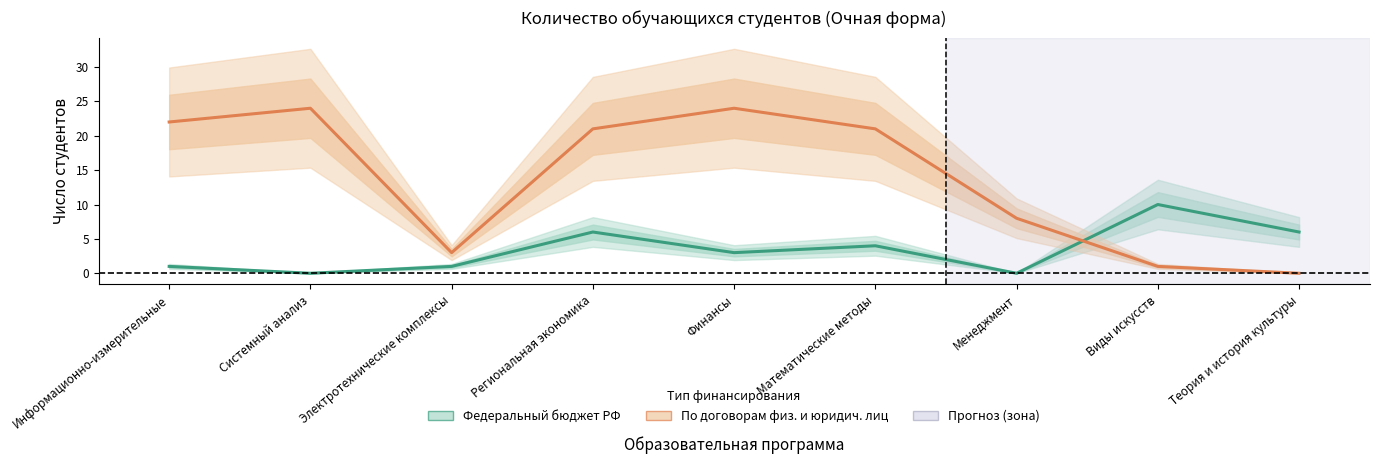

What position from the left is Финансы?

5